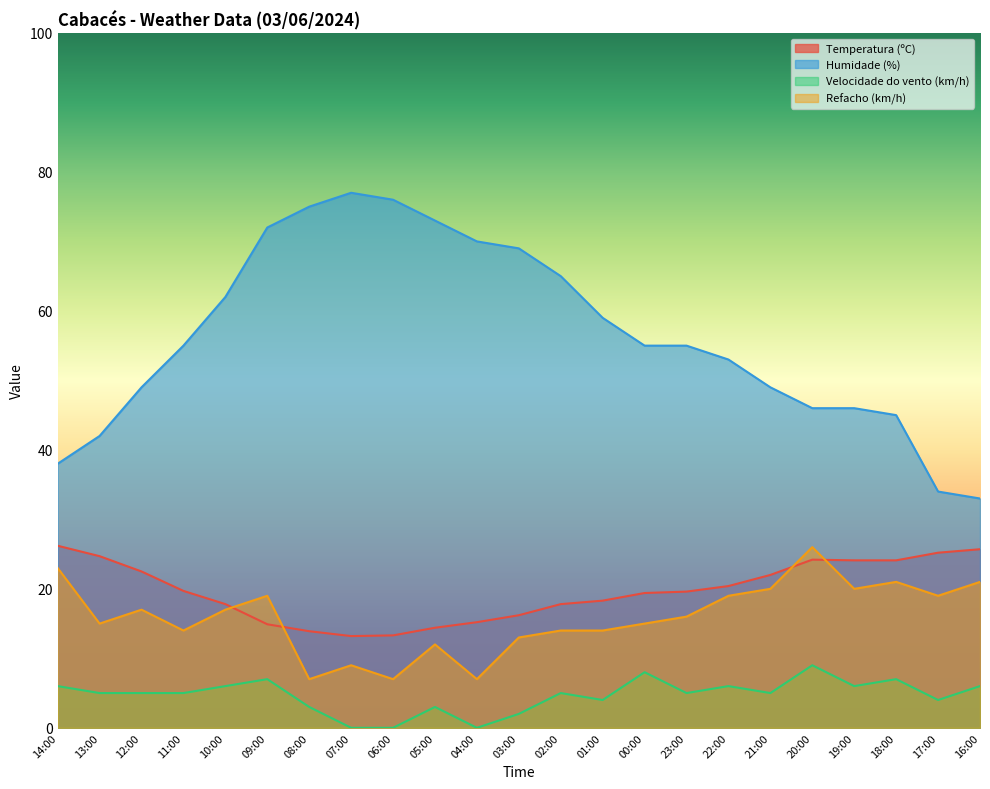

Which series has the largest total across all categories?

Humidade (%)